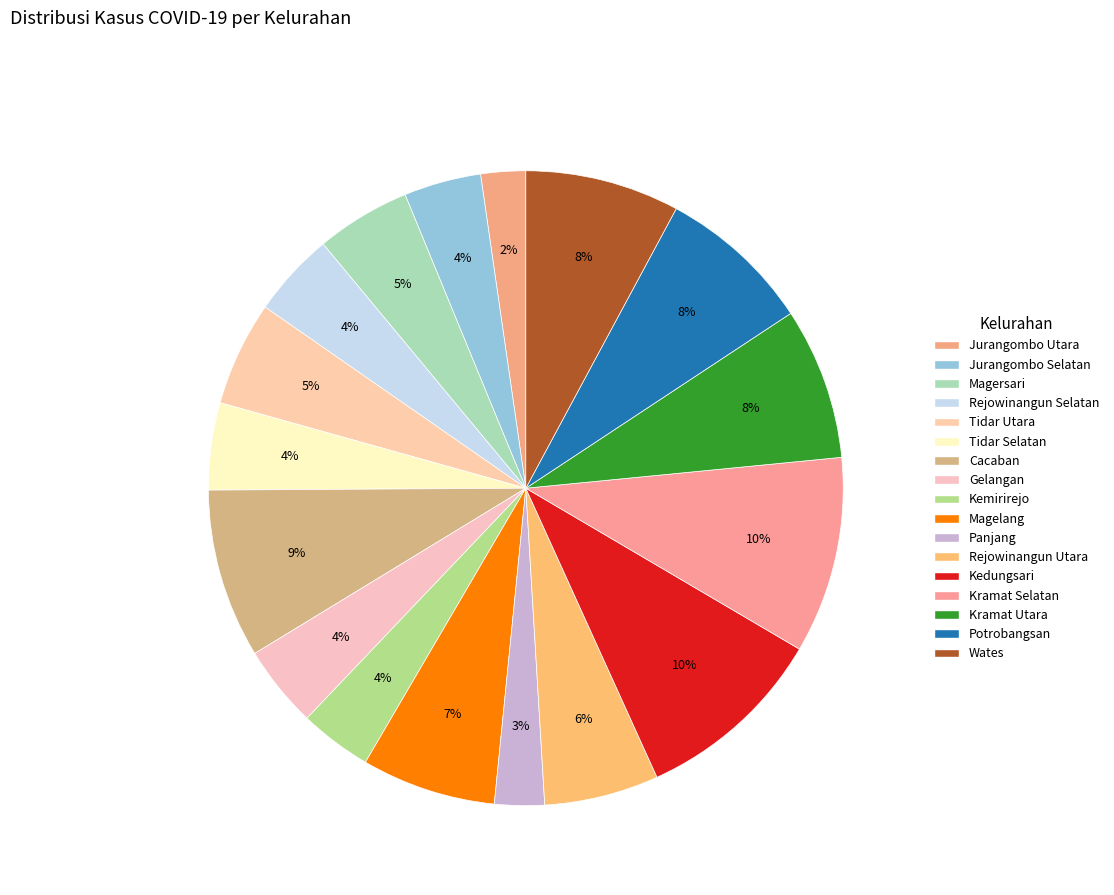

To the nearest percent, what is the difference between the largest and smallest slice percentages?

8%